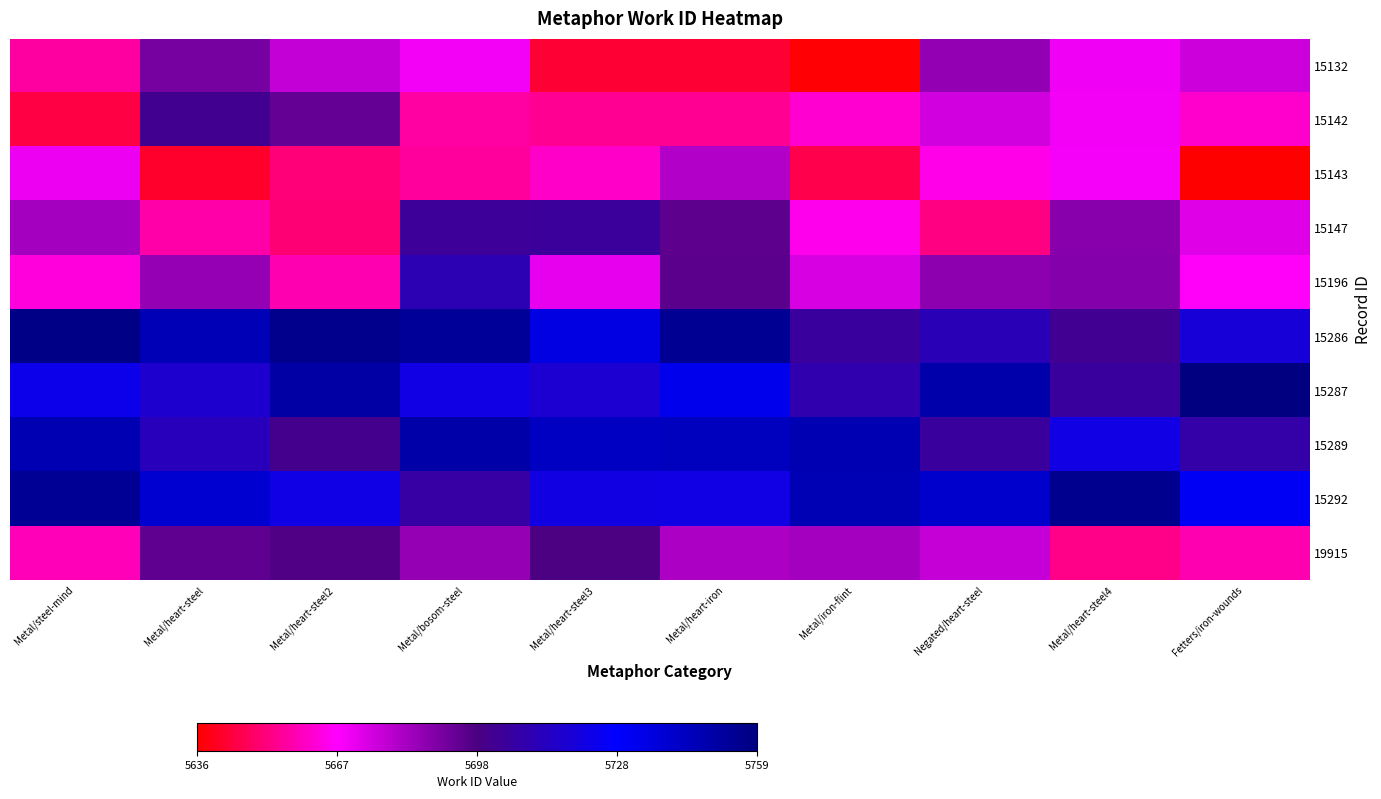

Between Metal/heart-steel and Fetters/iron-wounds, which series saw the biggest shift?

15287